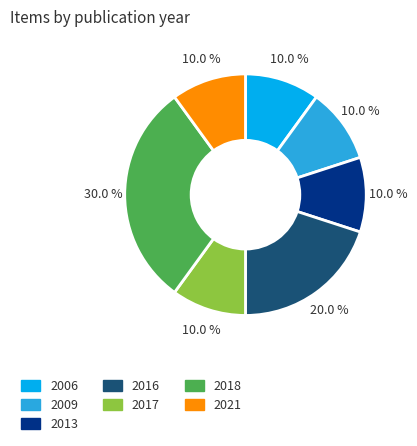

Which category has the biggest portion of the pie?

2018